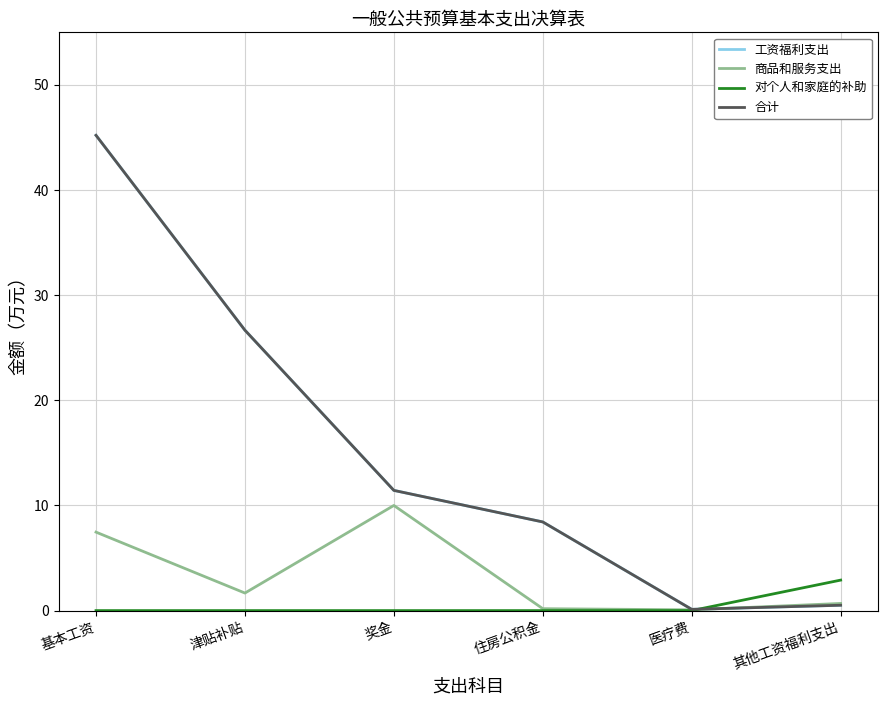

Reading left to right, list all the values displayed in this chart.

工资福利支出: 45.2	26.7	11.4	8.4	0.1	0.5
商品和服务支出: 7.5	1.7	10.0	0.2	0.1	0.7
对个人和家庭的补助: 0.0	0.0	0.0	0.0	0.0	2.9
合计: 45.2	26.7	11.4	8.4	0.1	0.5